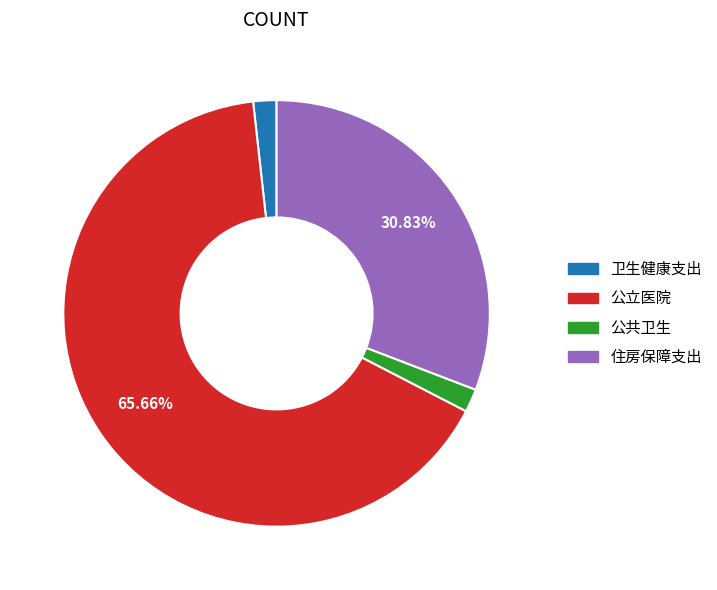

Does any single category account for the majority?

Yes